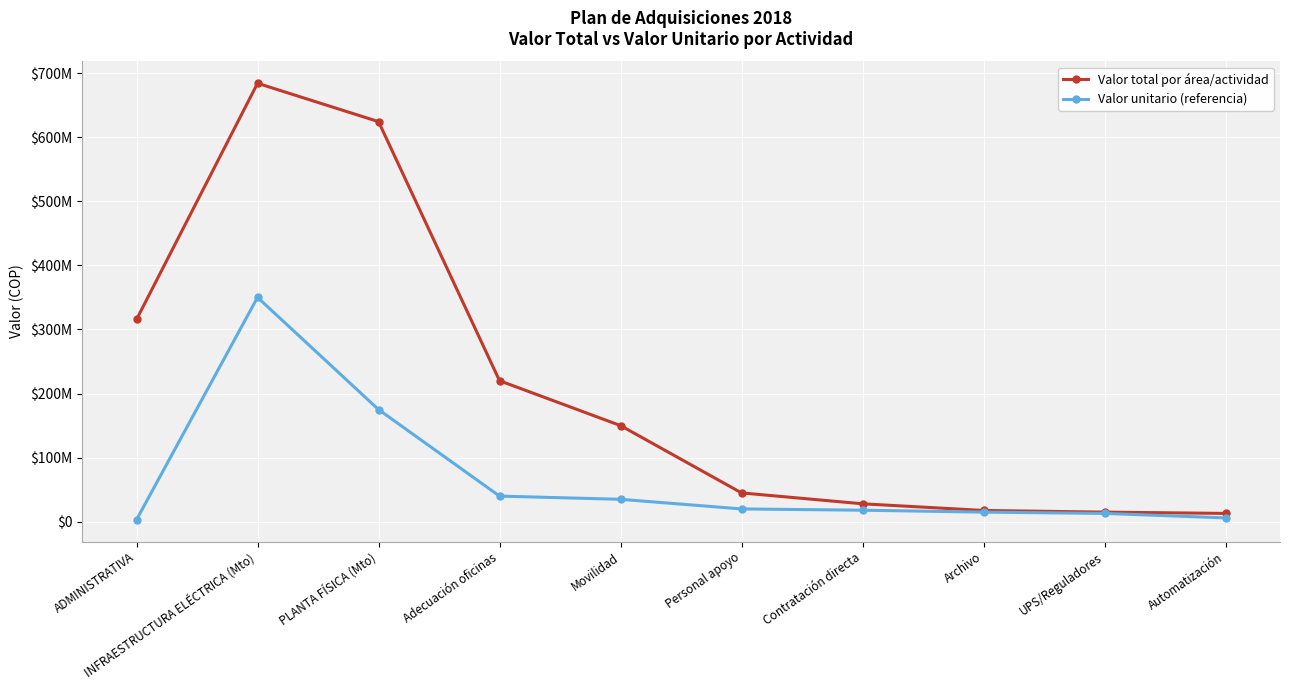

What are all the series names shown in the legend?

Valor total por área/actividad, Valor unitario (referencia)